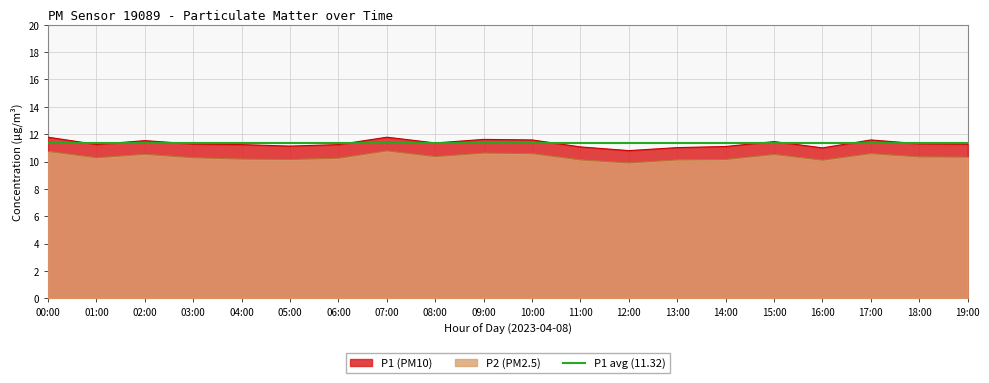

True or false: P2 (PM2.5) and P1 (PM10) cross at least once.

False